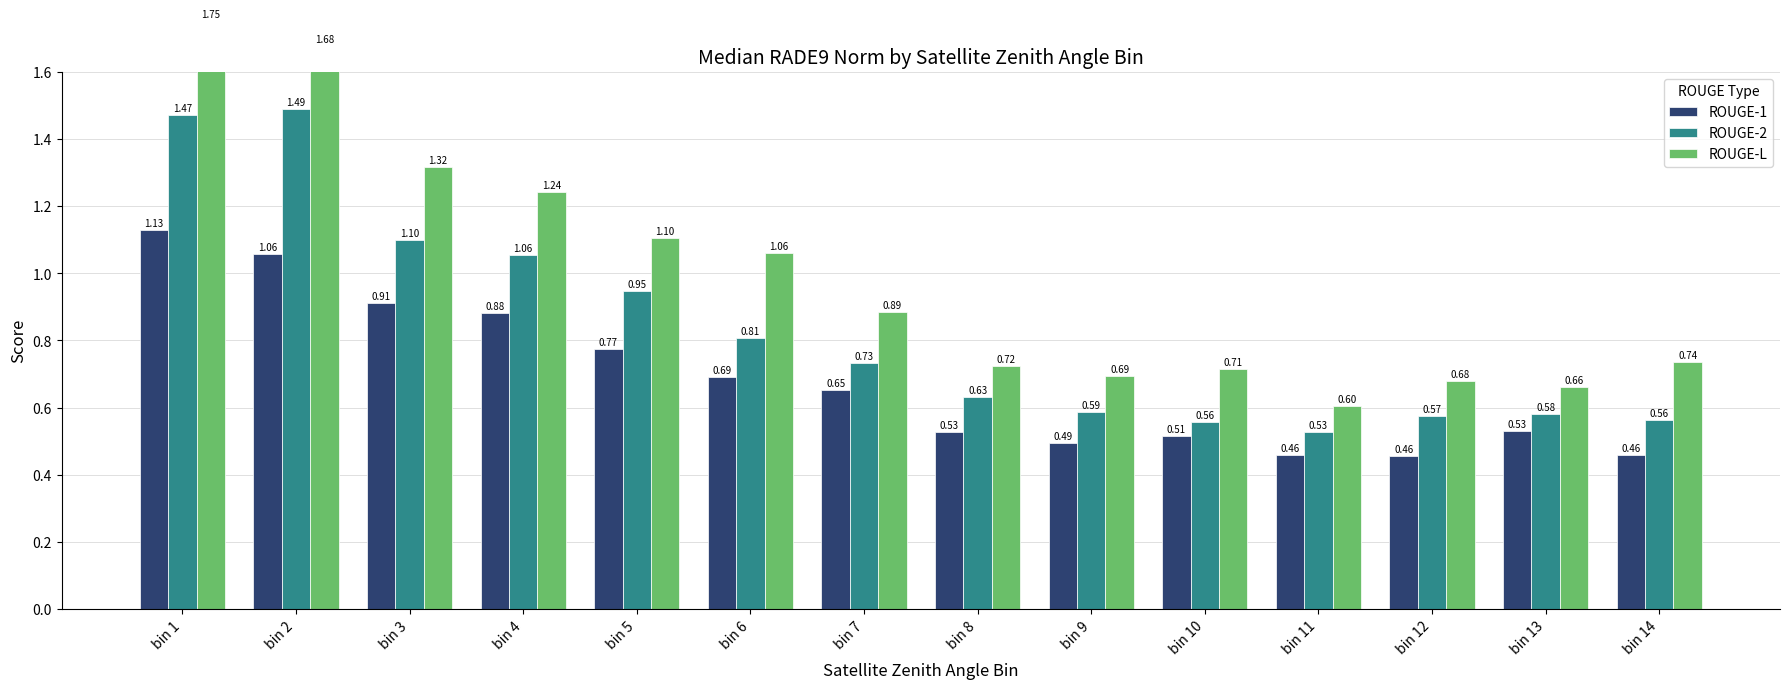

What is the value of the ROUGE-1 bar at the 13th from the left?

0.5